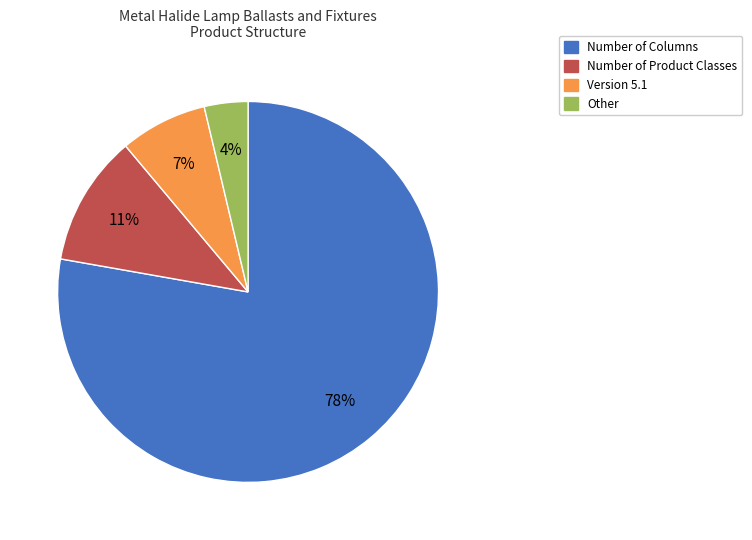

Approximately how many times larger is the value at Number of Product Classes compared to Number of Columns?

0.1